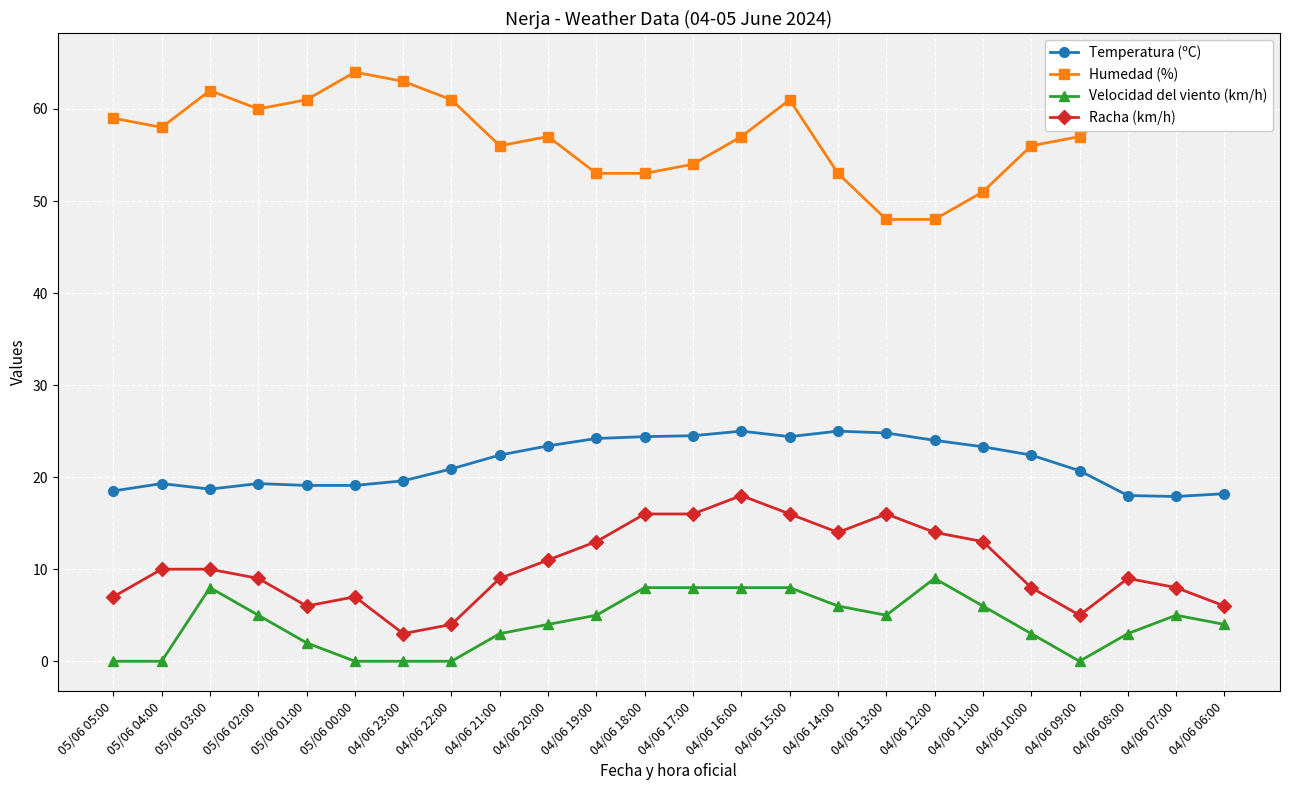

What is the difference between the highest and lowest values at 04/06 07:00?

57.0